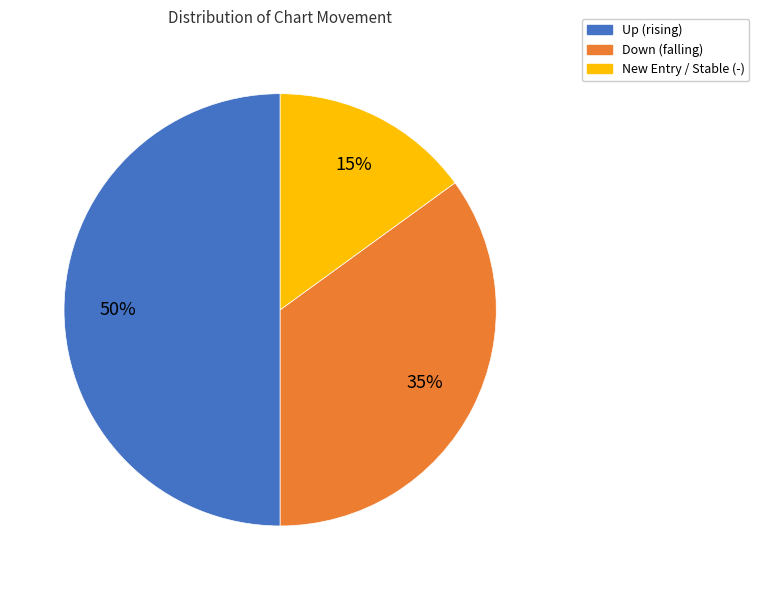

To the nearest percent, what is the average slice percentage?

33%